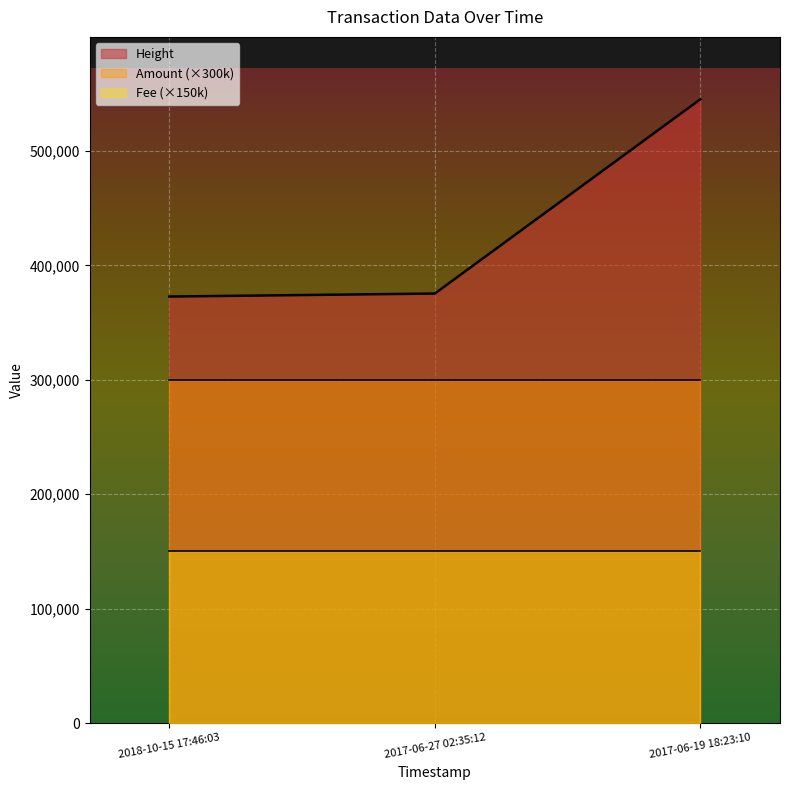

List the labels in order of Amount value, smallest first.

2017-06-19 18:23:10, 2017-06-27 02:35:12, 2018-10-15 17:46:03